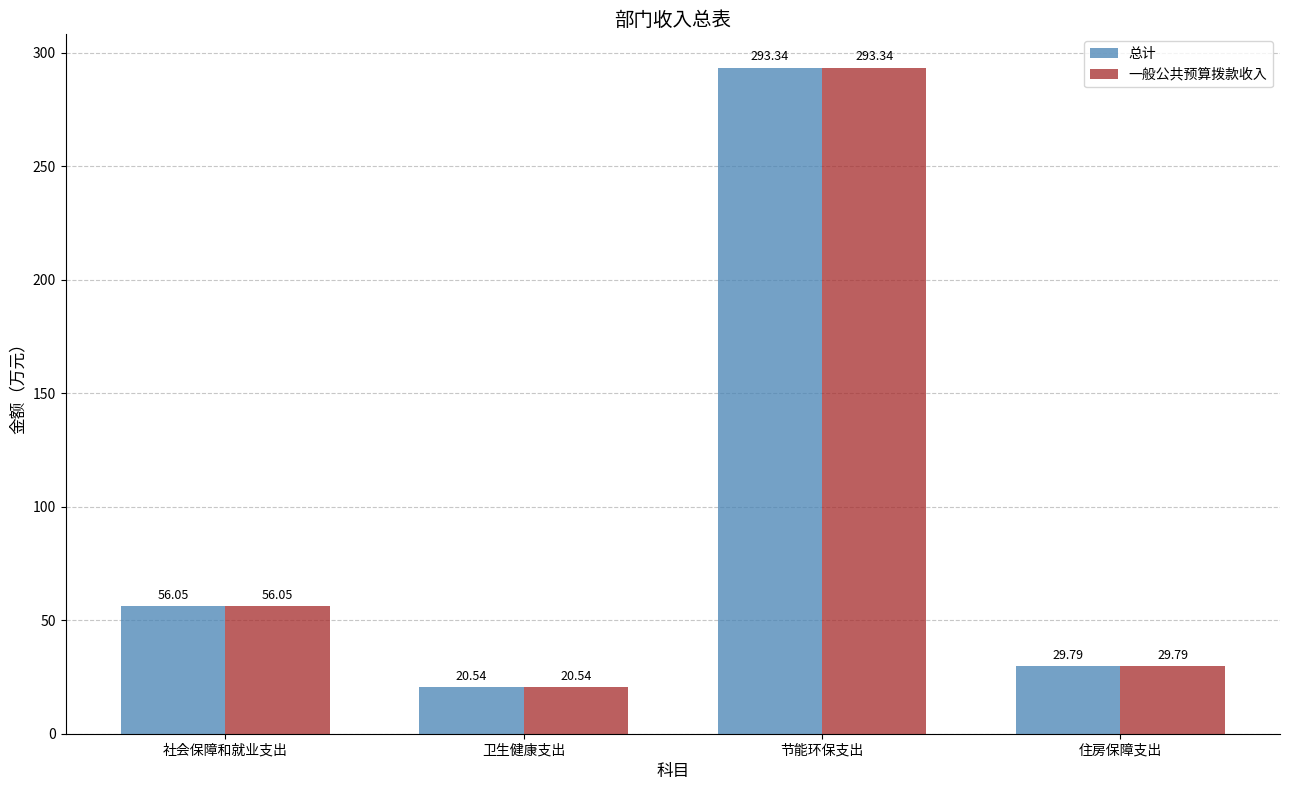

What are all the series names shown in the legend?

总计, 一般公共预算拨款收入